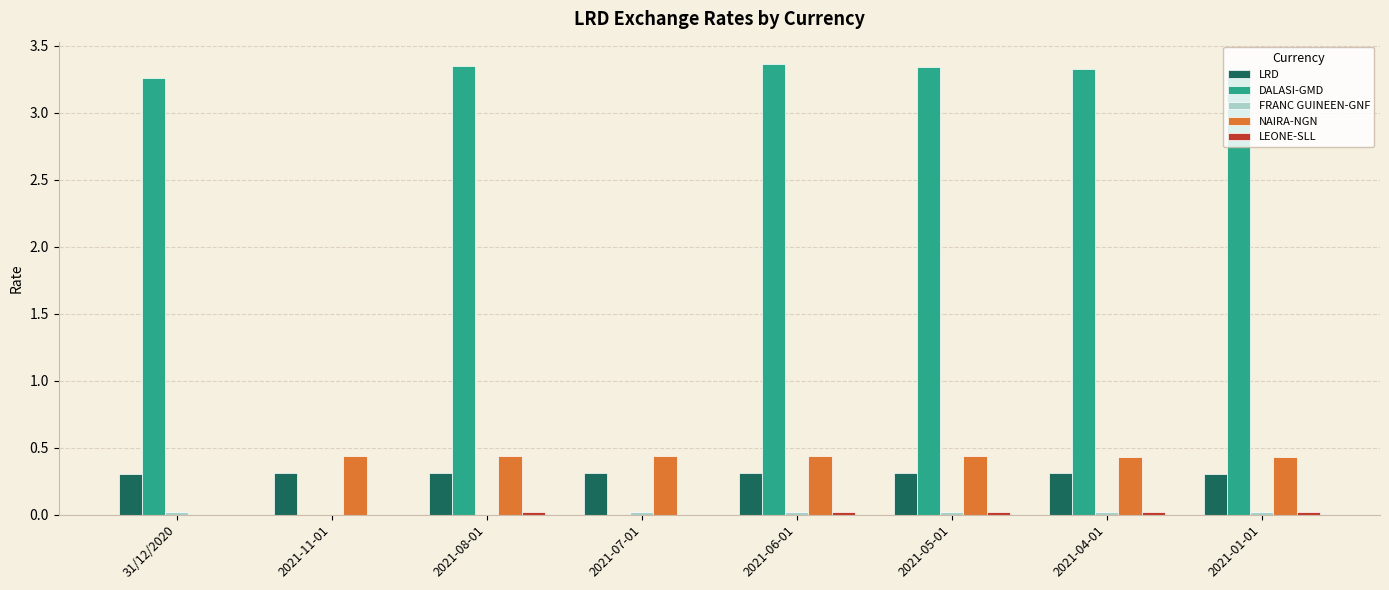

At which label does DALASI-GMD first exceed 3?

31/12/2020